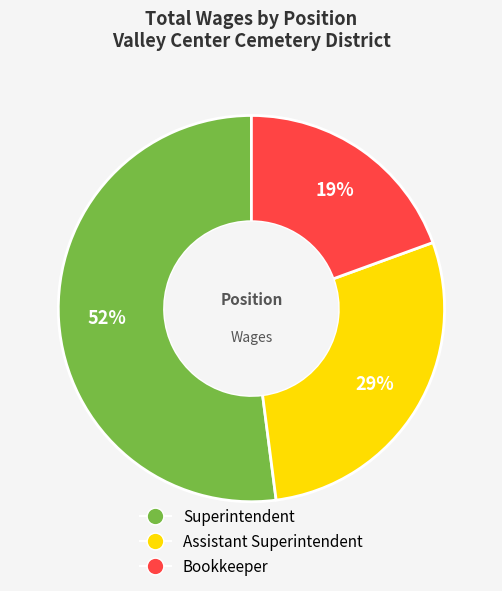

Approximately how many times larger is the value at Bookkeeper compared to Assistant Superintendent?

0.7